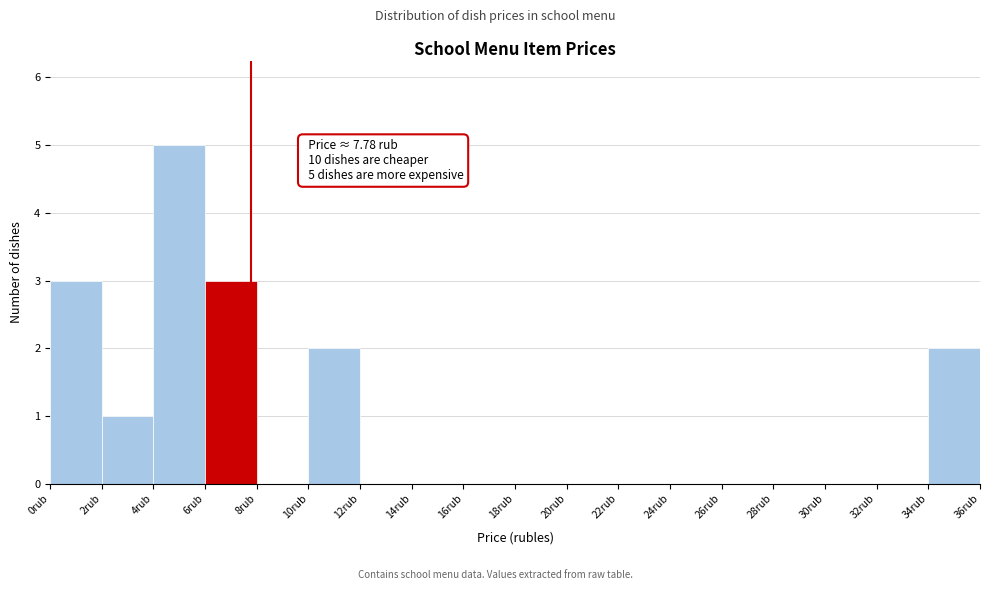

Which range on the x-axis has the tallest bar?

4 to 6